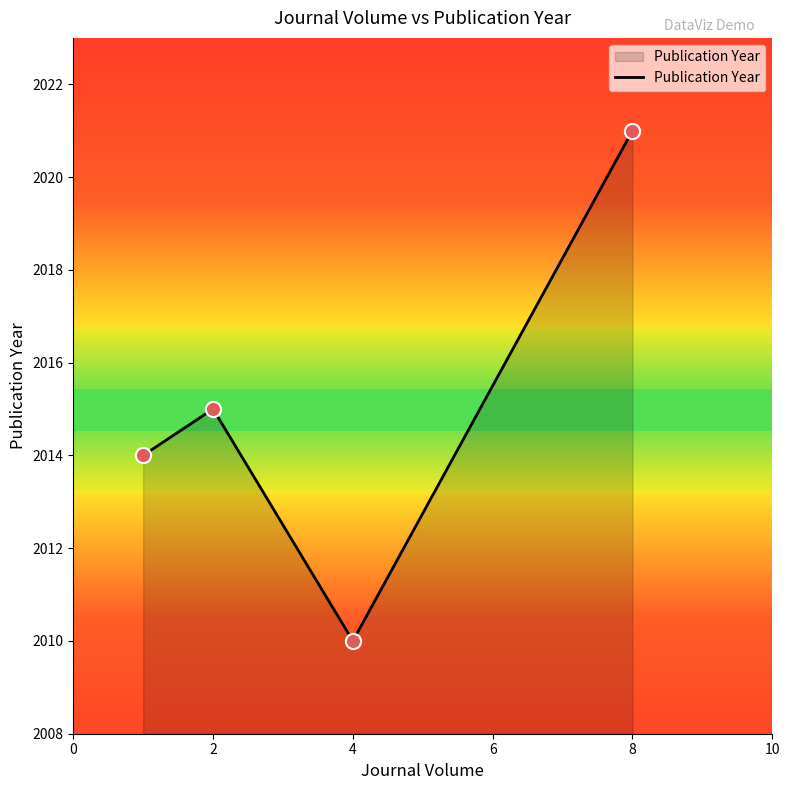

Which has a higher value, 8 or 2?

8